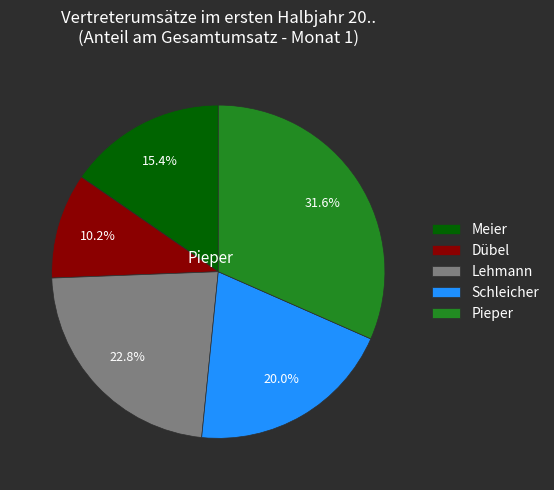

The Dübel slice represents 16% of the pie. True or false?

False